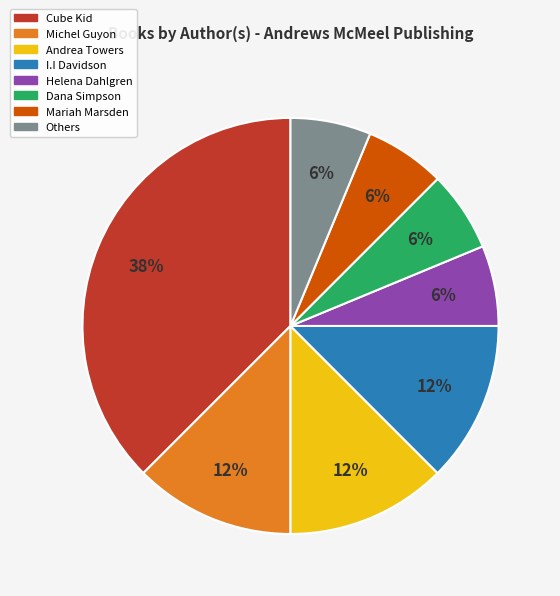

Does any single category account for the majority?

No